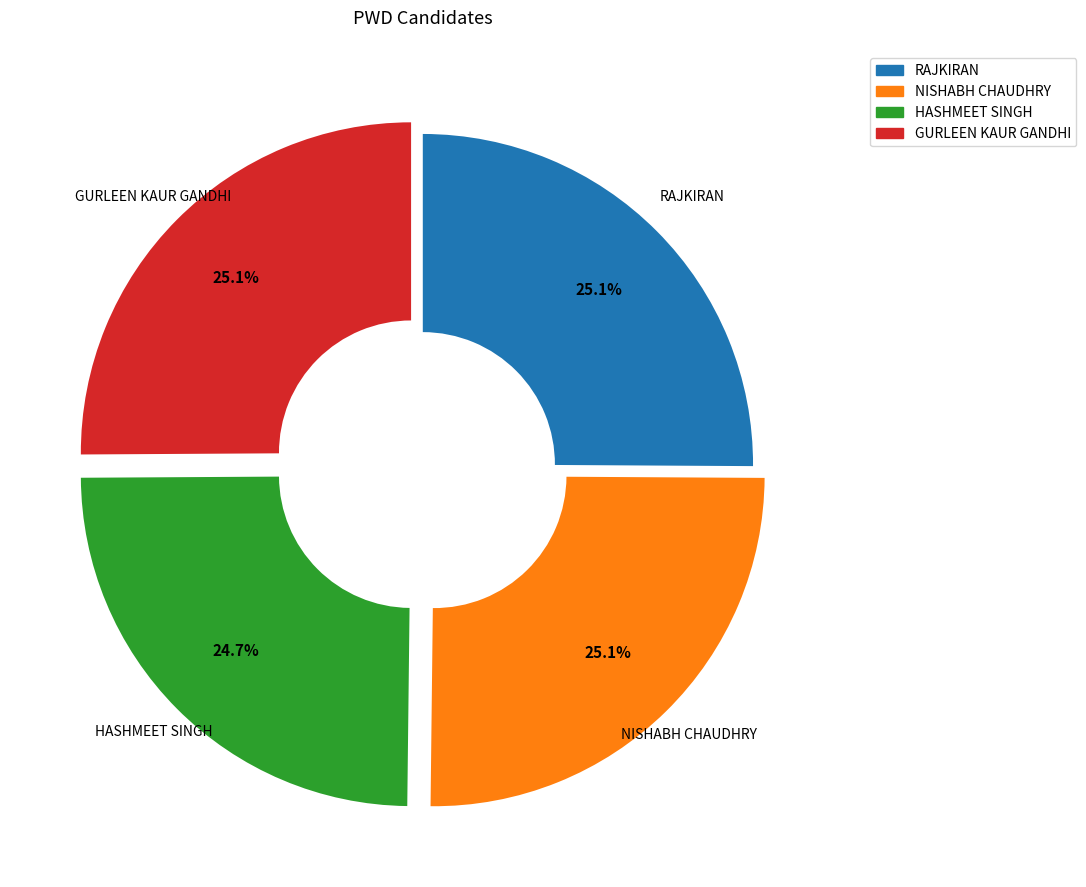

Approximately how many times larger is the value at HASHMEET SINGH compared to RAJKIRAN?

1.0